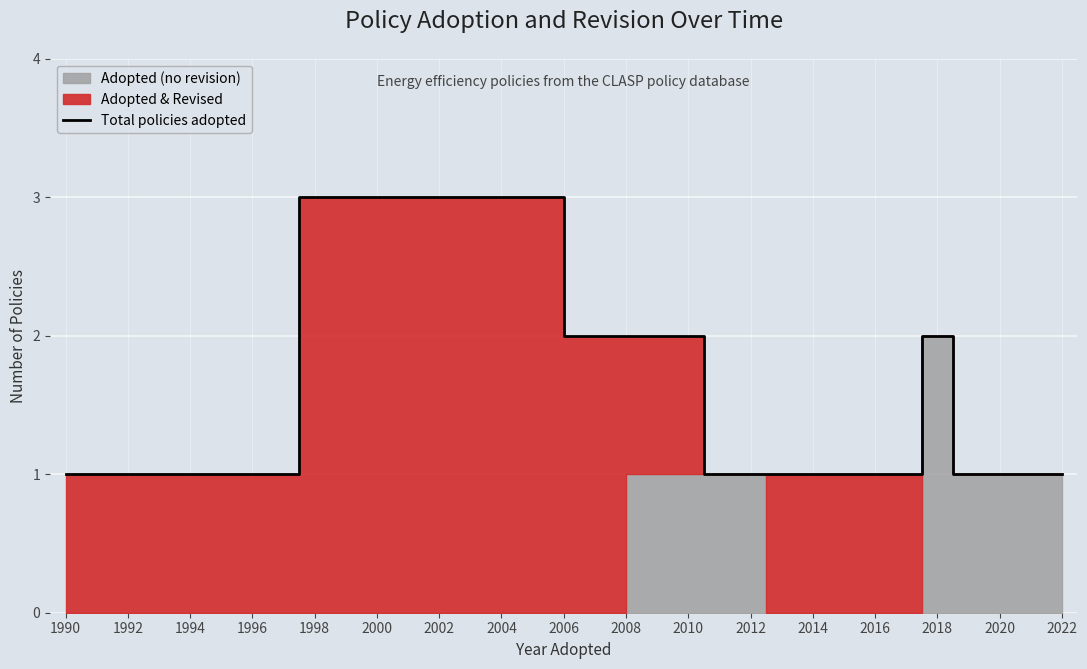

What is the highest value of the Total policies adopted series?

3